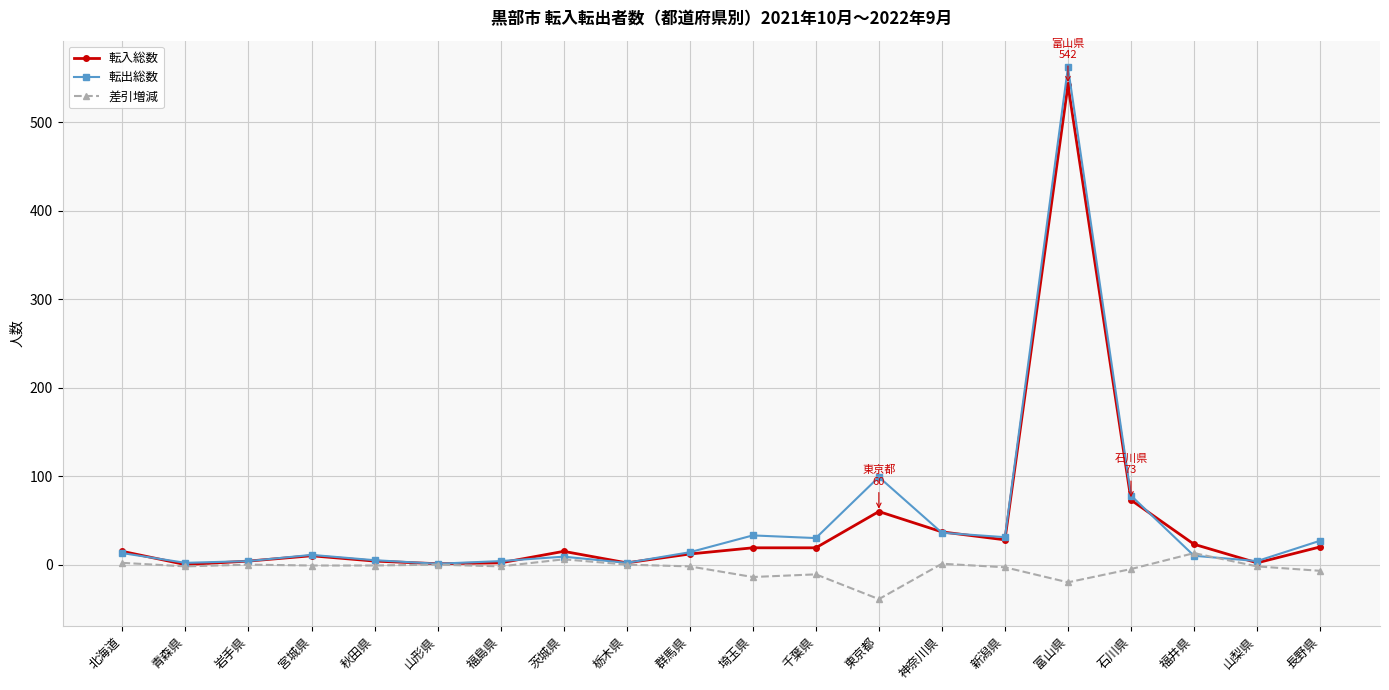

What is the label of the 14th point from the right?

福島県